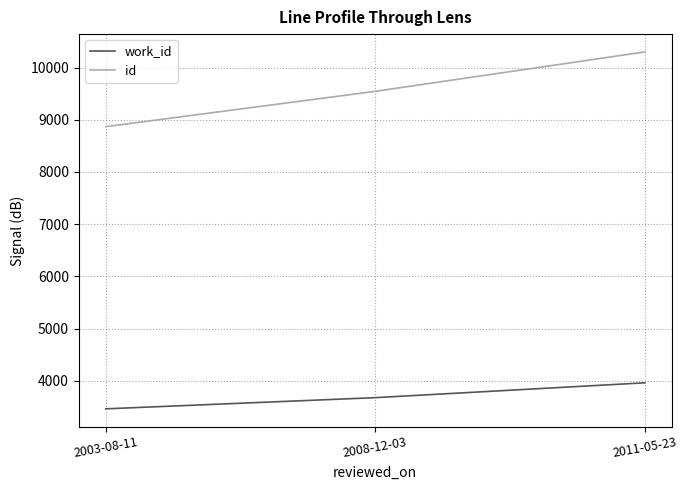

The id series shows 8868 at 2003-08-11. True or false?

True